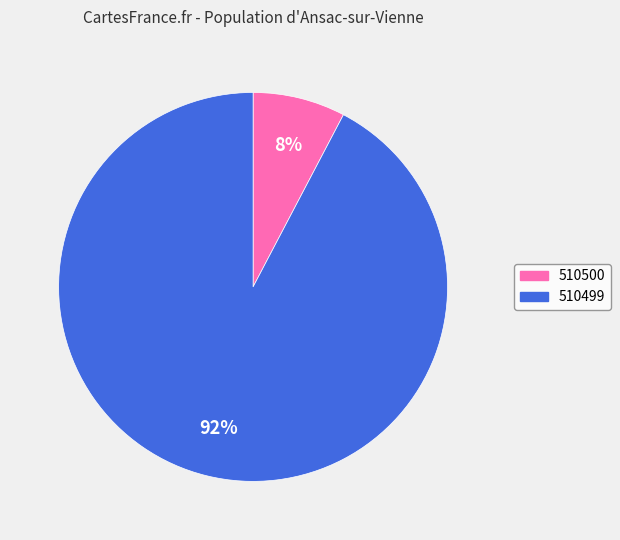

True or false: 510499 accounts for 99% of the total.

False